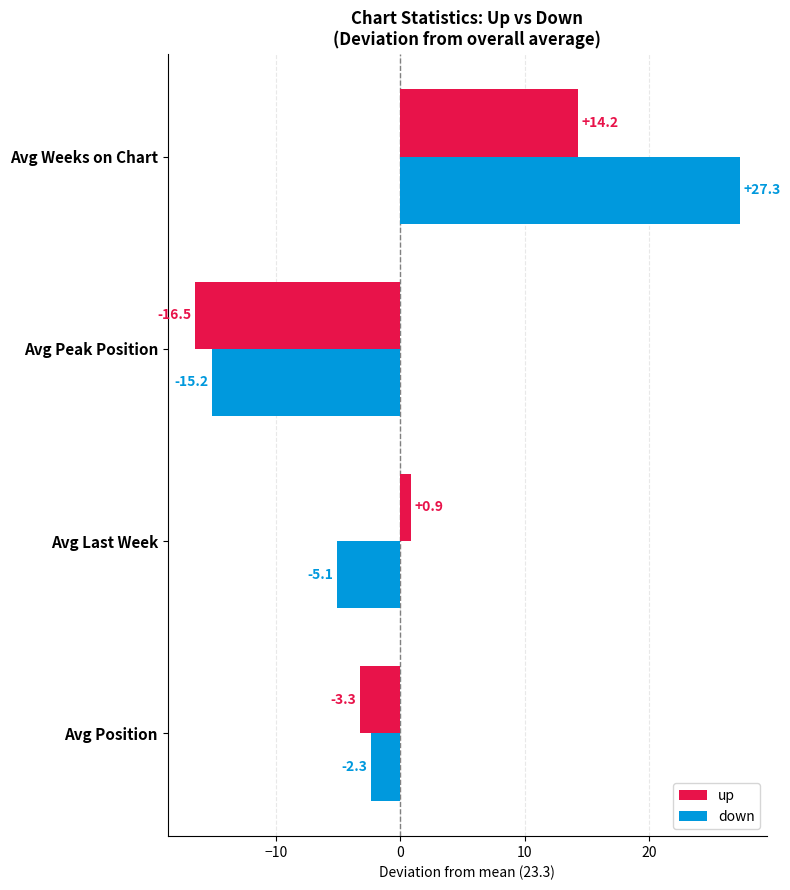

Rank the series by their average value, from highest to lowest.

down, up